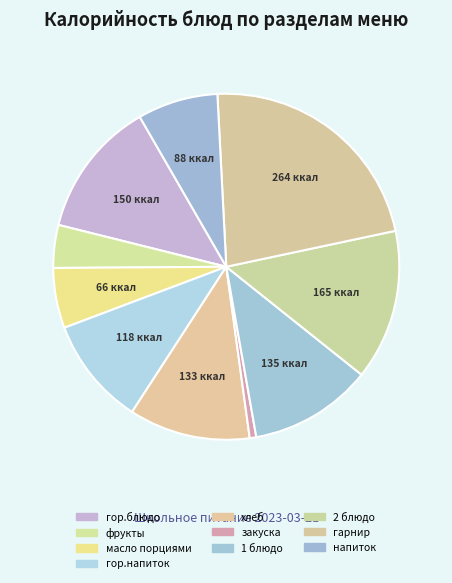

Rank the categories by value from lowest to highest.

закуска, фрукты, масло порциями, напиток, гор.напиток, хлеб, 1 блюдо, гор.блюдо, 2 блюдо, гарнир